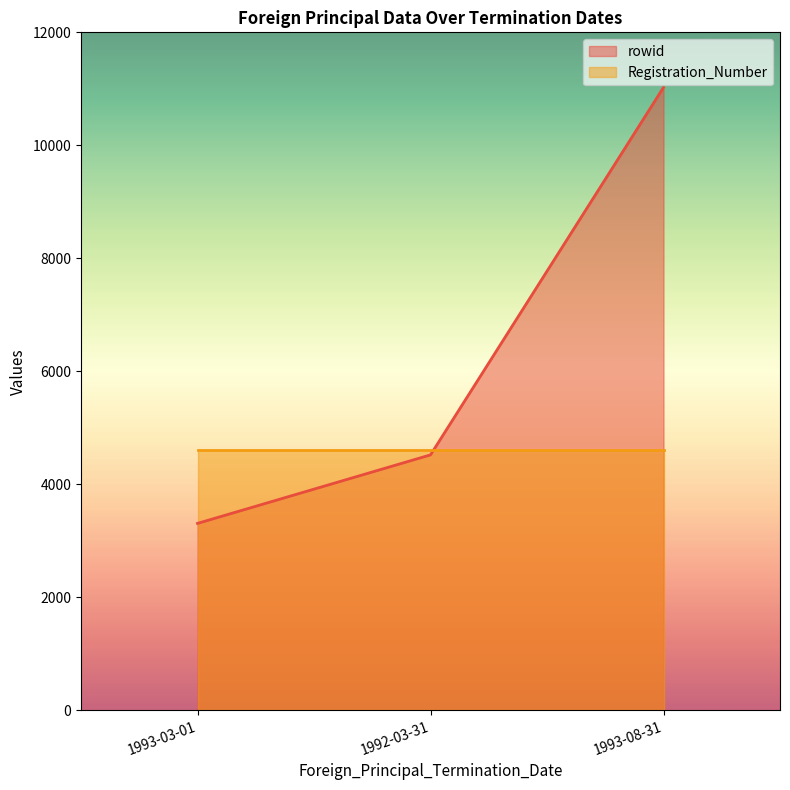

Which category has the lowest value across all series?

1993-03-01